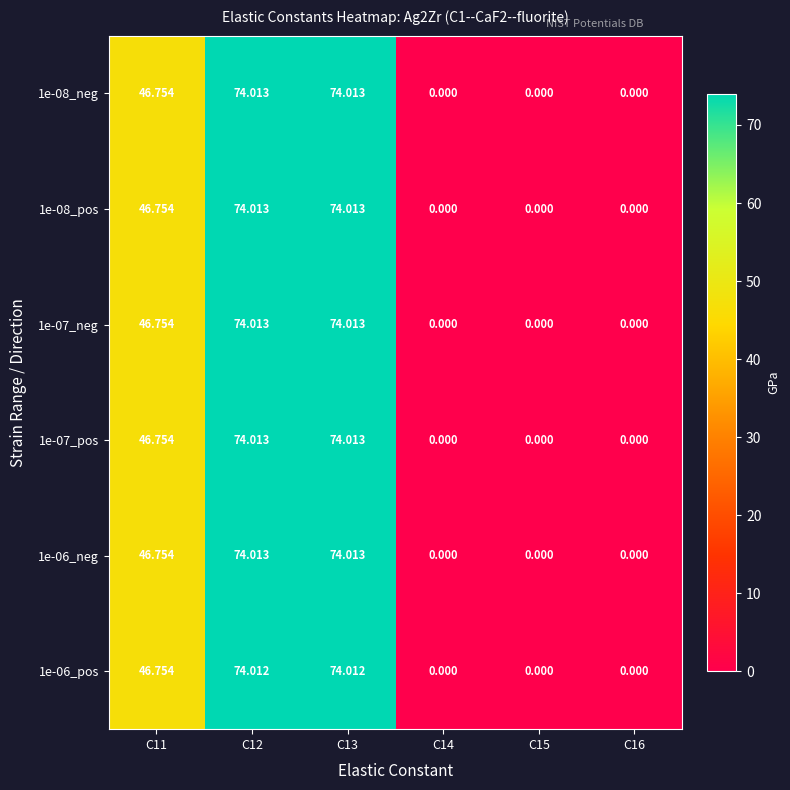

Is the value of 1e-08_pos at C12 greater than the value of 1e-07_neg at C15?

Yes